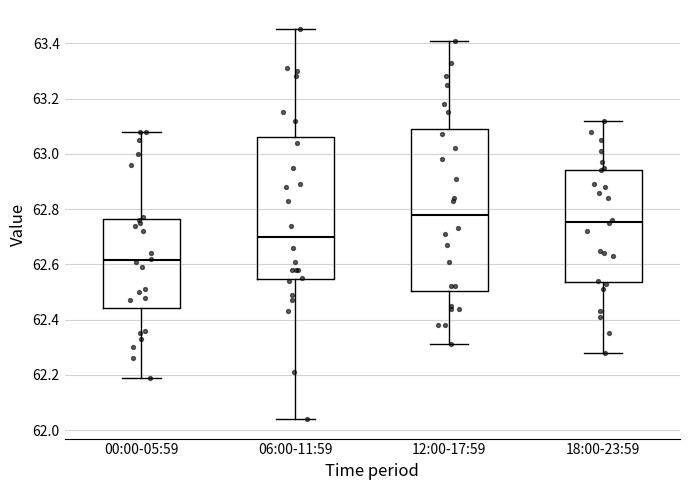

Which box is the tallest, from its lower edge to its upper edge?

12:00-17:59